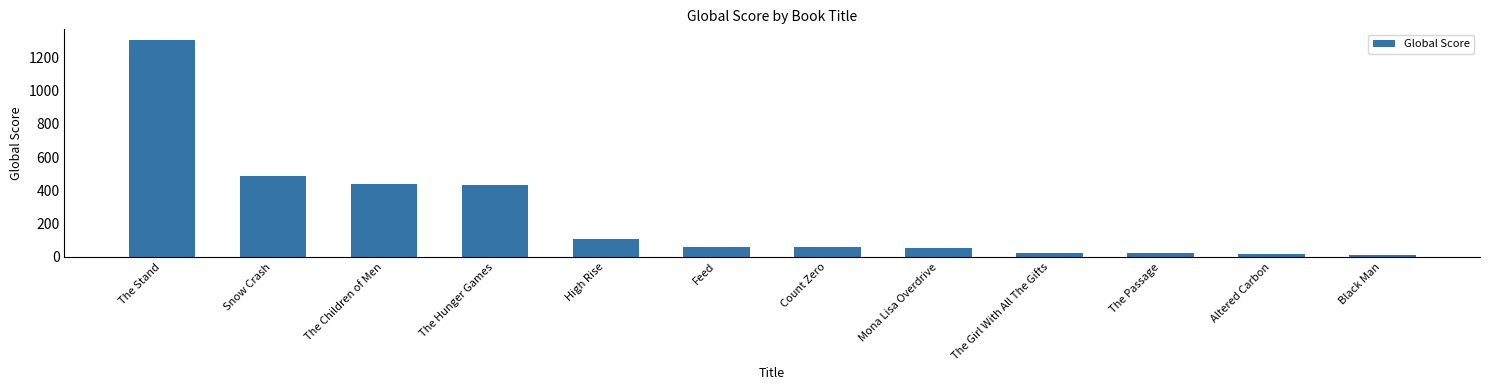

What is the average value?

250